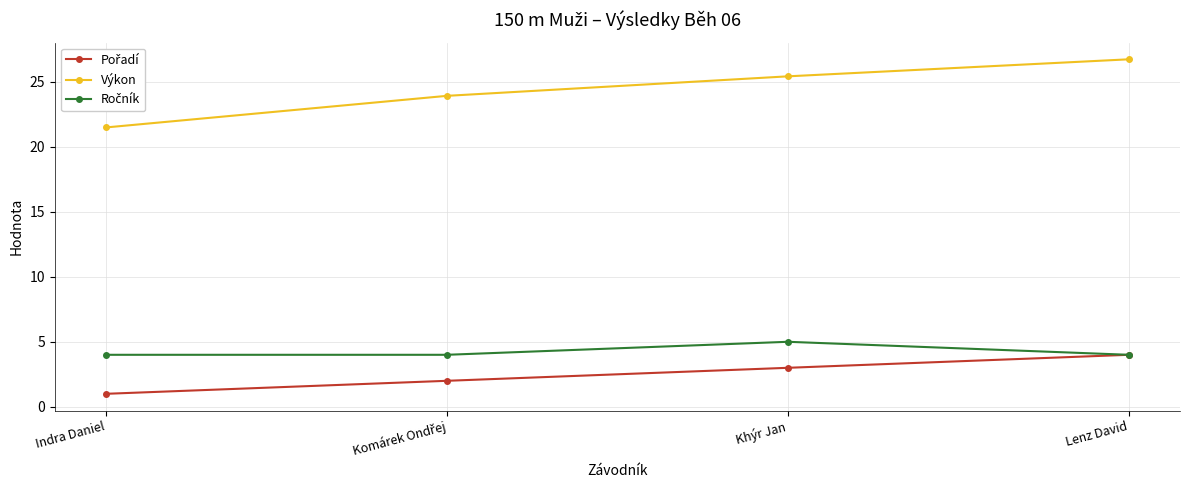

What is the spread (max minus min) of values at Indra Daniel?

20.5